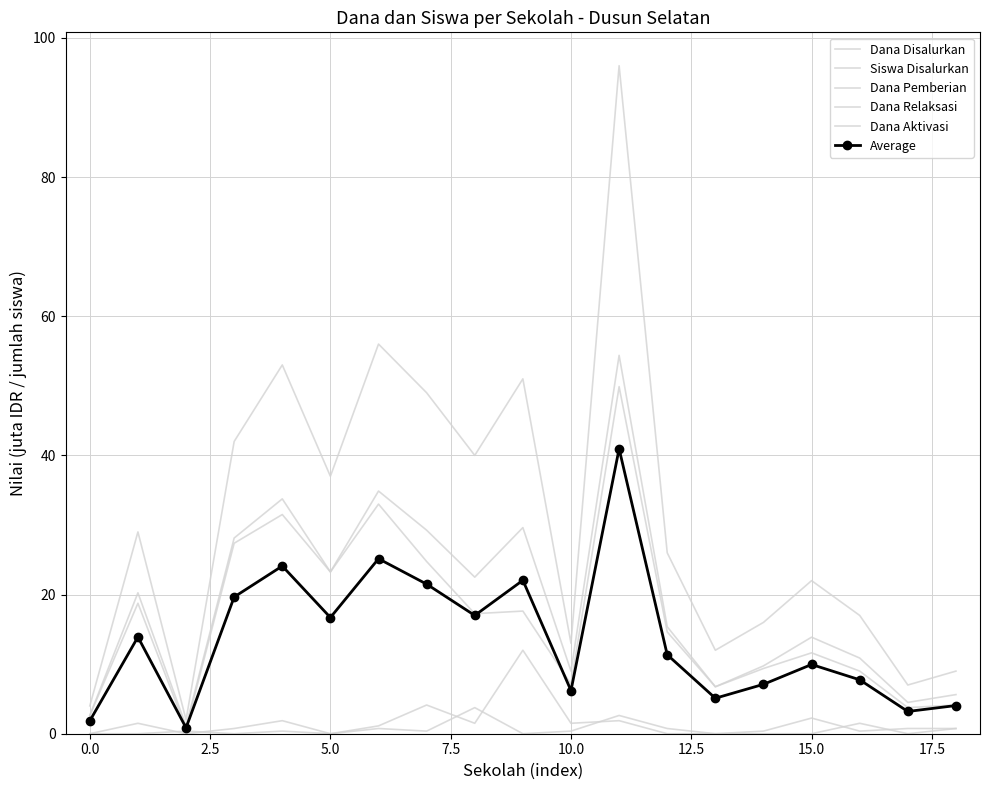

Reading right to left, what are all the values shown in this chart?

Dana Disalurkan: 5.6	4.5	10.9	13.9	9.8	6.8	15.4	54.4	9.0	29.6	22.5	29.2	34.9	23.2	33.8	28.1	1.1	20.2	2.6
Siswa Disalurkan: 9.0	7.0	17.0	22.0	16.0	12.0	26.0	96.0	13.0	51.0	40.0	49.0	56.0	37.0	53.0	42.0	2.0	29.0	4.0
Dana Pemberian: 4.1	3.8	9.0	11.6	9.4	6.8	14.6	49.9	7.1	17.6	17.2	24.8	33.0	23.2	31.5	27.4	0.8	18.8	2.6
Dana Relaksasi: 0.8	0.0	1.5	0.0	0.0	0.0	0.0	1.9	1.5	12.0	1.5	4.1	1.1	0.0	1.9	0.8	0.0	1.5	0.0
Dana Aktivasi: 0.8	0.8	0.4	2.2	0.4	0.0	0.8	2.6	0.4	0.0	3.8	0.4	0.8	0.0	0.4	0.0	0.4	0.0	0.0
Average: 4.0	3.2	7.8	9.9	7.1	5.1	11.3	41.0	6.2	22.1	17.0	21.5	25.1	16.7	24.1	19.6	0.8	13.9	1.9